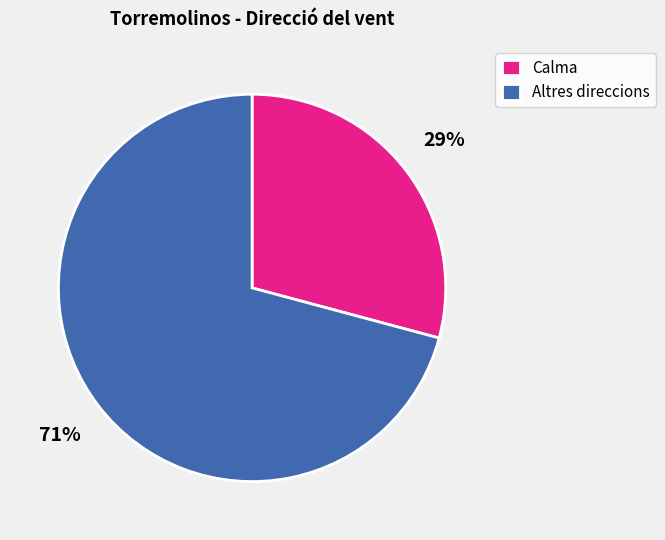

Which slice is the largest?

Altres direccions